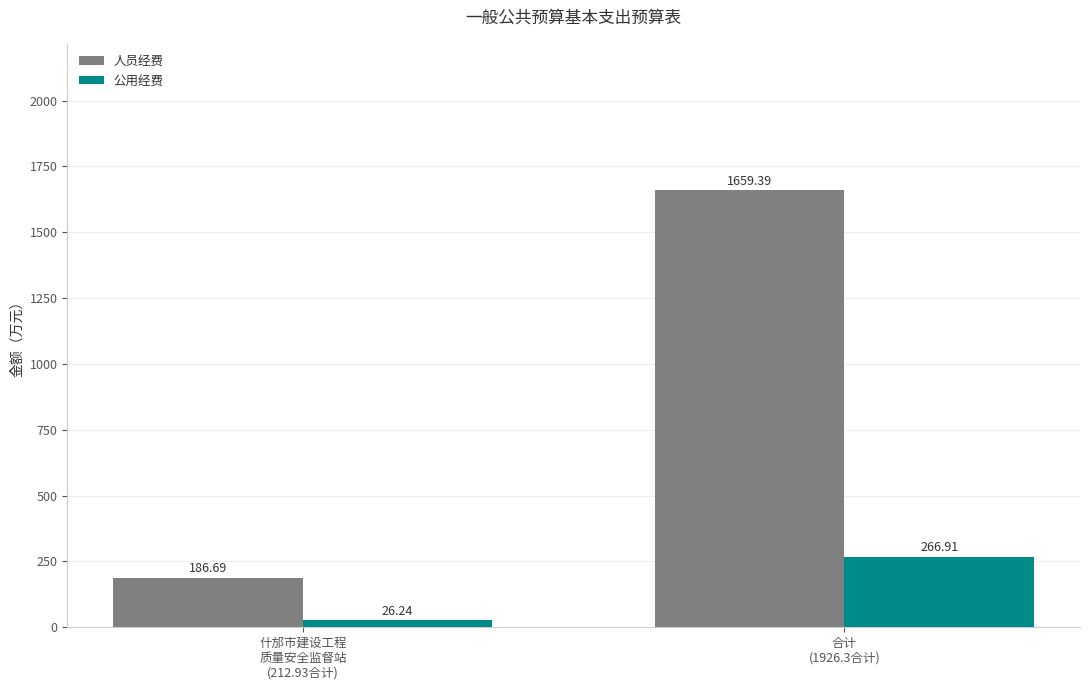

How many bars are there in each group?

2